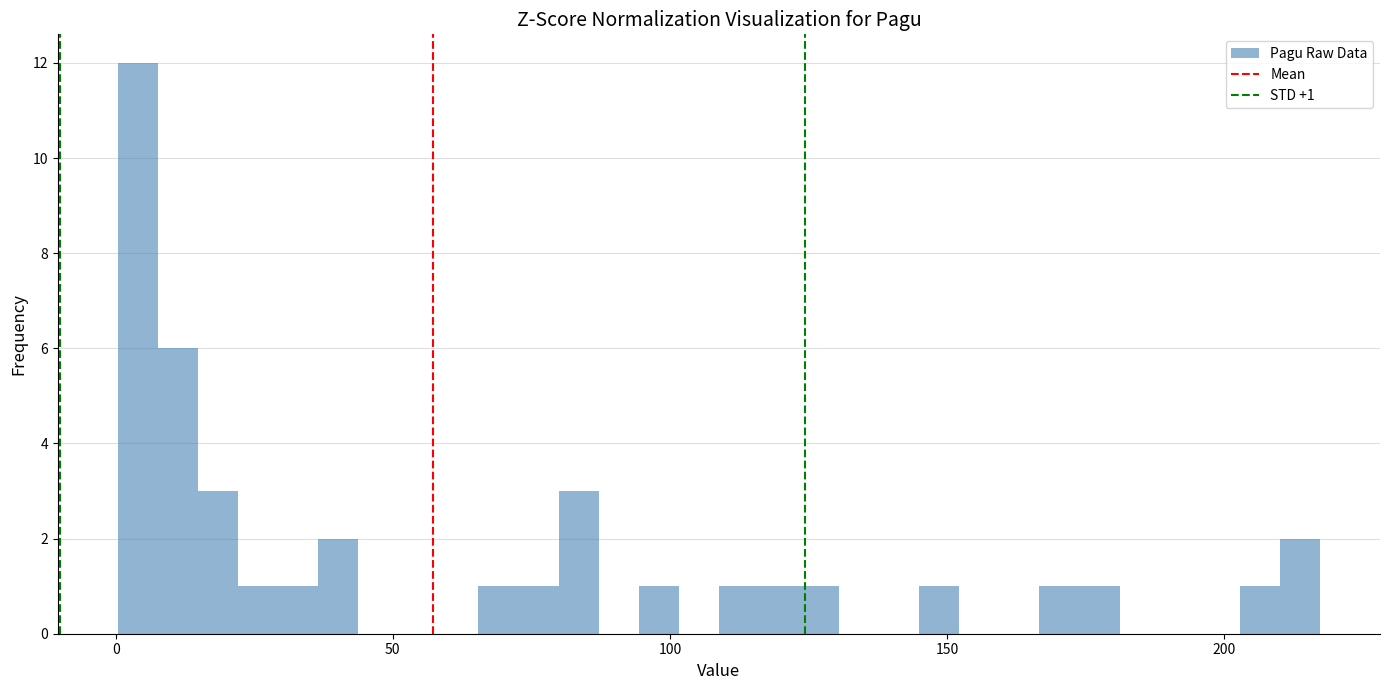

Read against the x-axis, roughly where is the centre of the tallest bar?

5